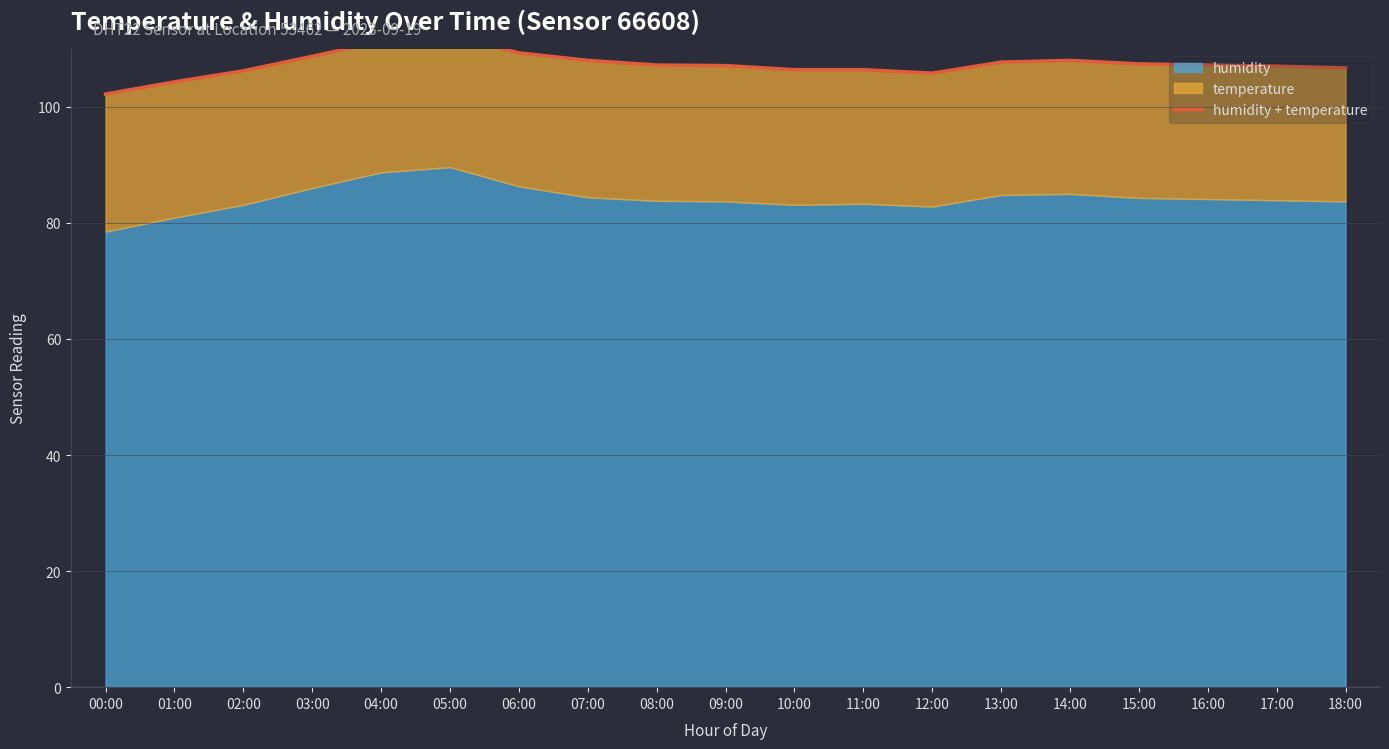

What position from the left is 01:00?

2